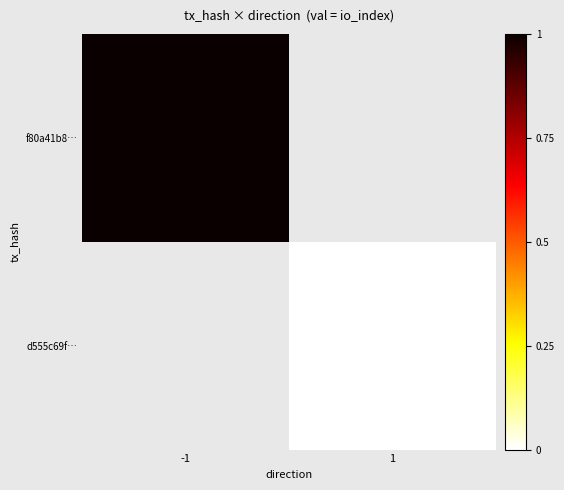

Count the number of data series in this chart.

2